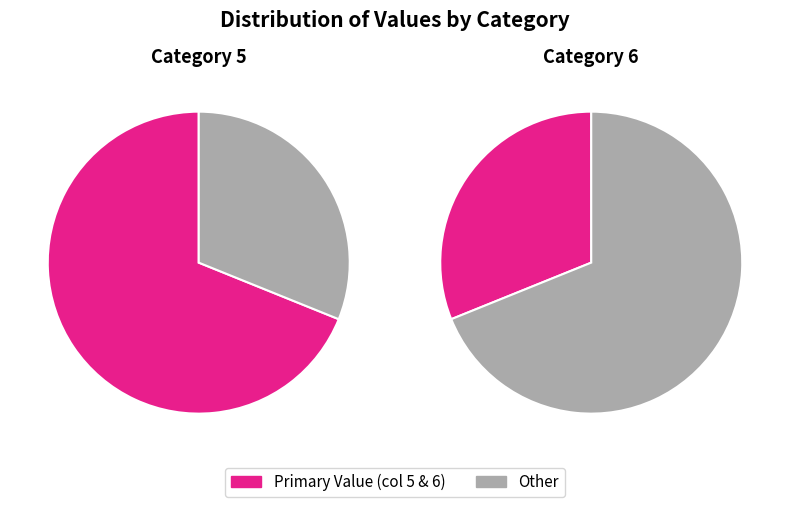

Which category has the biggest portion of the pie?

5